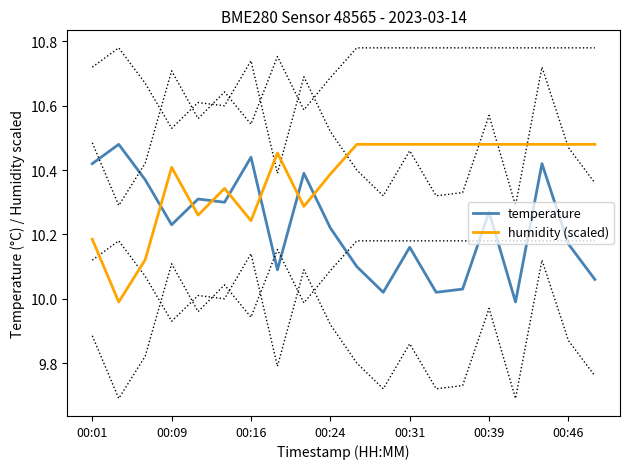

Rank the series by their average value, from lowest to highest.

temperature, humidity (scaled)